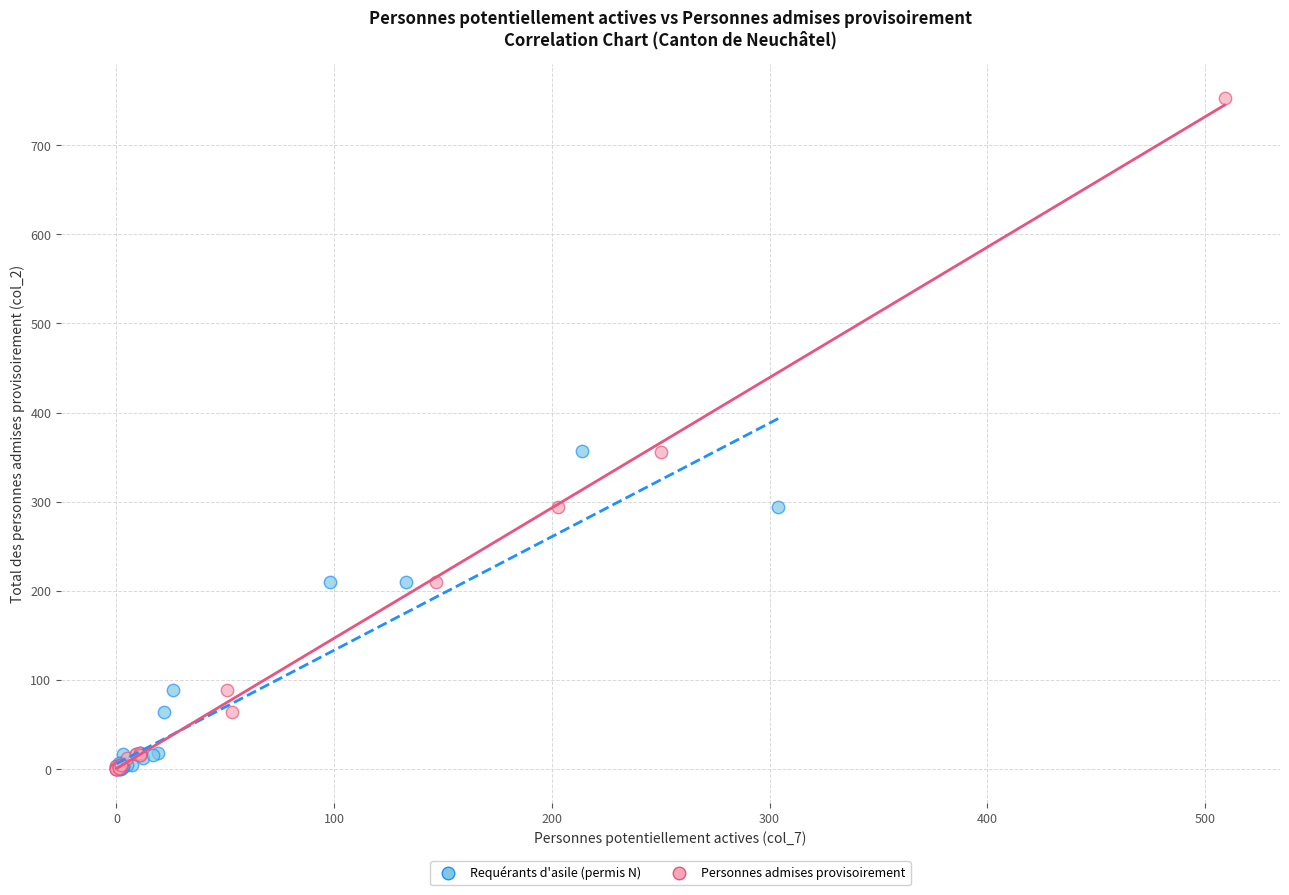

Which series has the largest Y range (max minus min)?

Personnes admises provisoirement